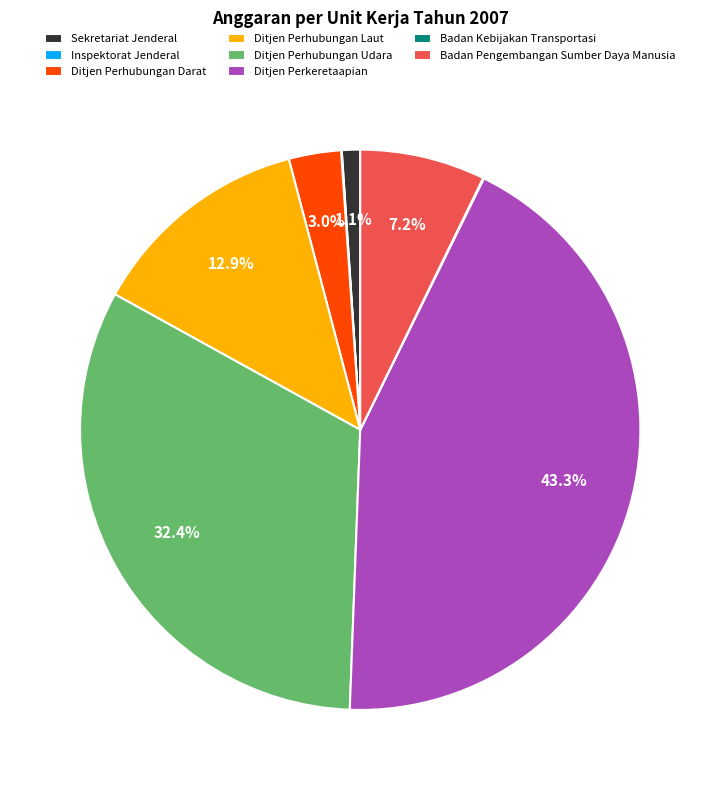

How much of the chart is everything except Ditjen Perkeretaapian?

56.7%